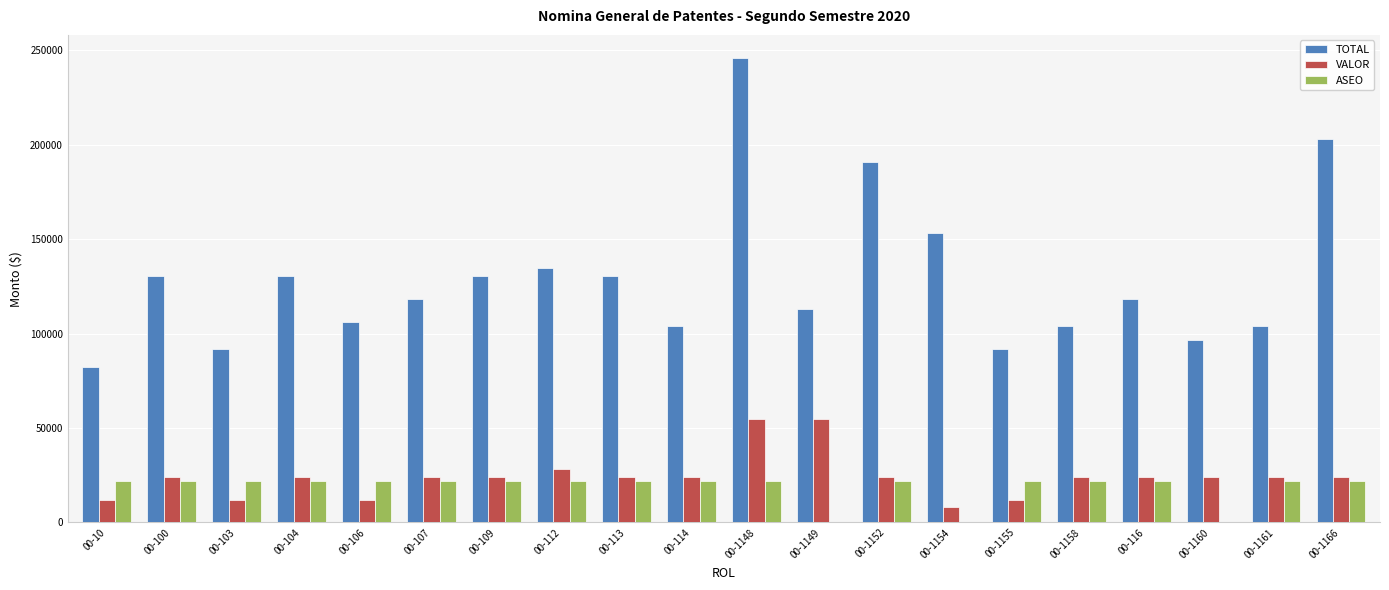

Is the value of VALOR at 00-114 greater than the value of TOTAL at 00-1158?

No